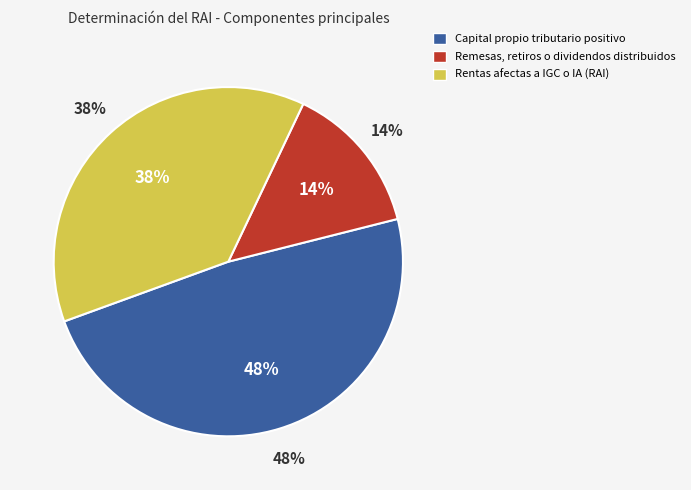

To the nearest percent, what portion does Remesas, retiros o dividendos distribuidos represent?

14%